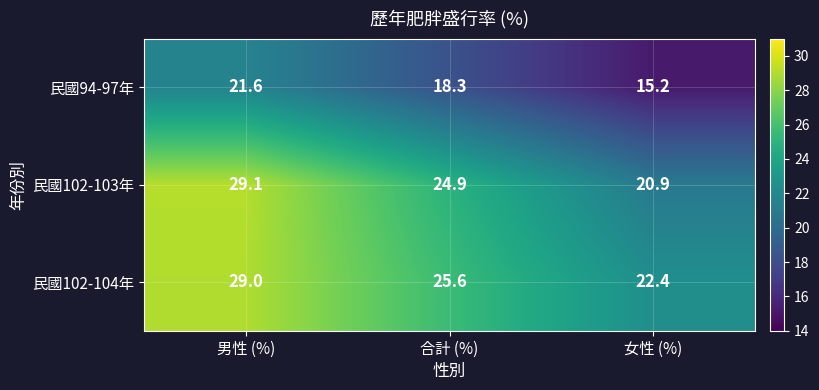

Rank the series by their maximum value, from lowest to highest.

民國94-97年, 民國102-104年, 民國102-103年